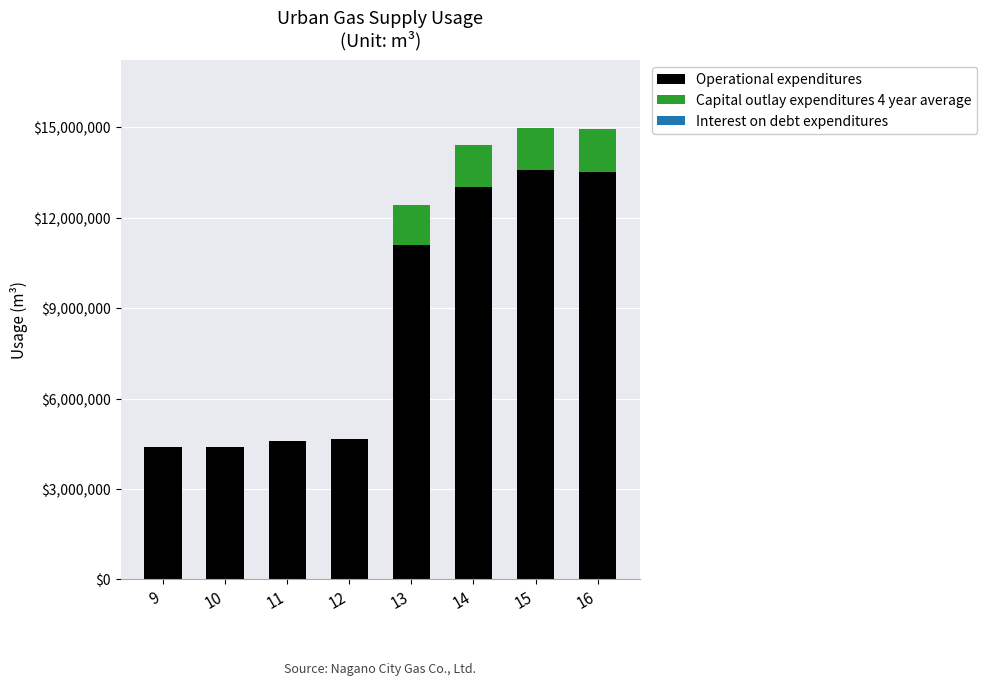

The value of Operational expenditures at 9 is 974254. True or false?

False